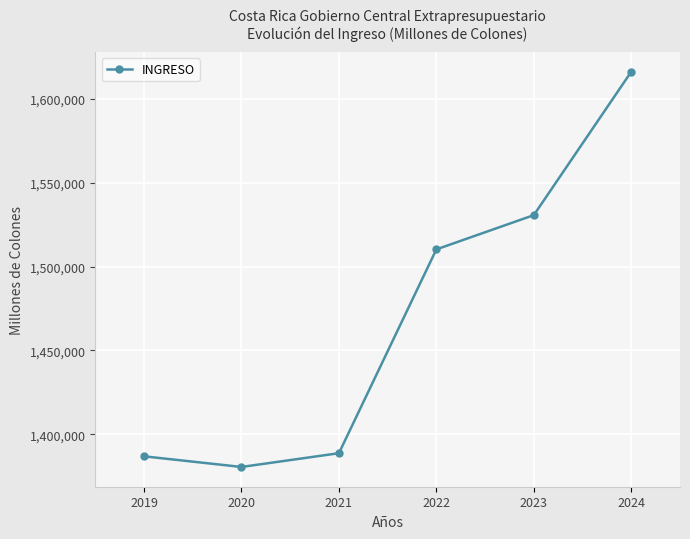

True or false: the data shows 2708589.5 at 2023.

False